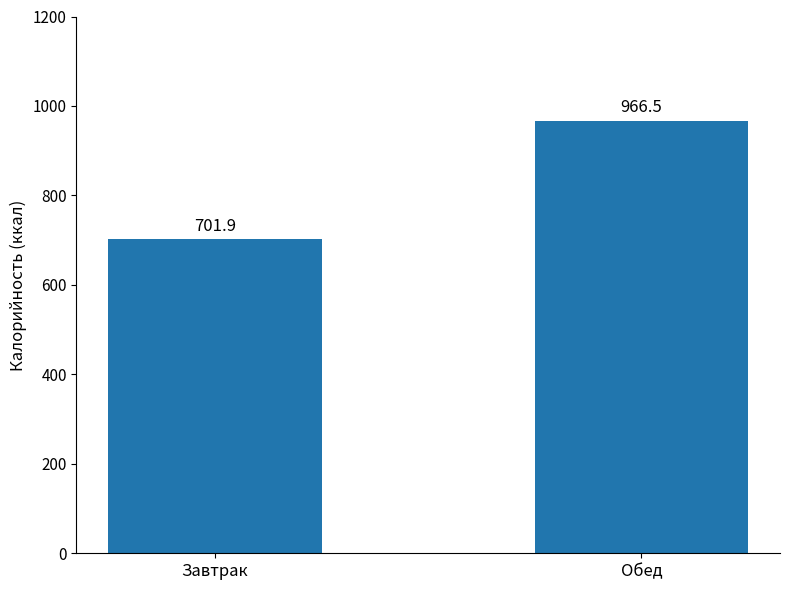

Is it true that the value at Завтрак is 701.9?

True